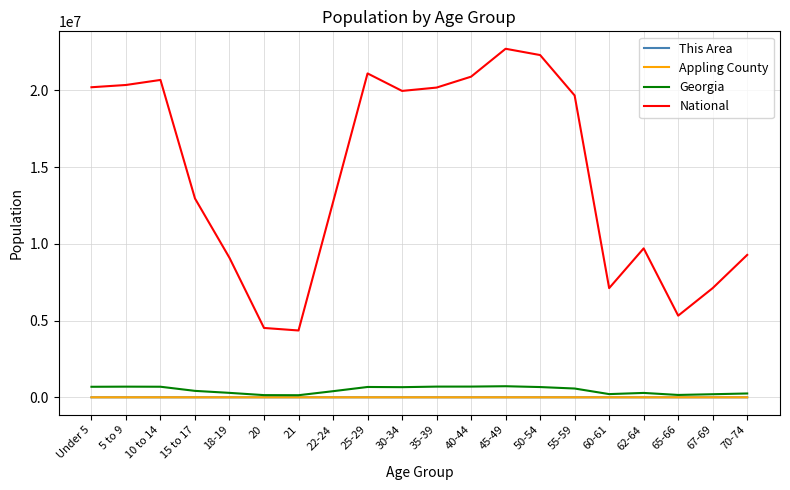

What is the highest value of the Appling County series?

1370